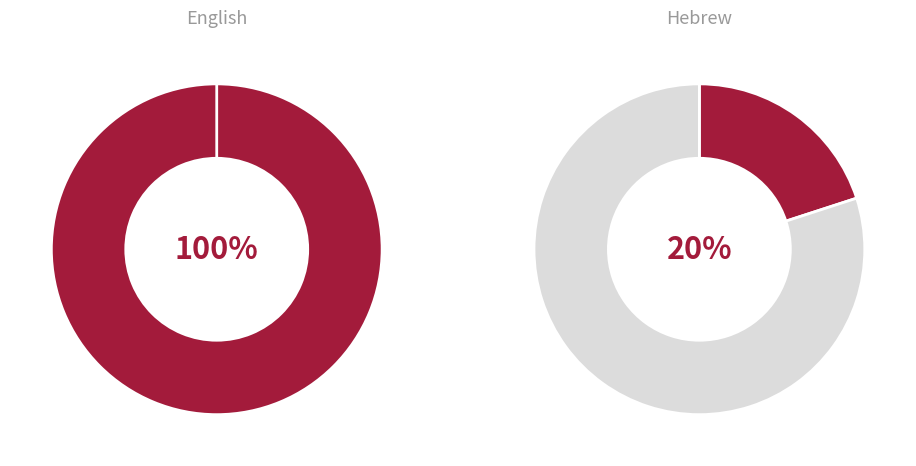

At Hebrew, list the series in order from largest to smallest.

untranslated, translated